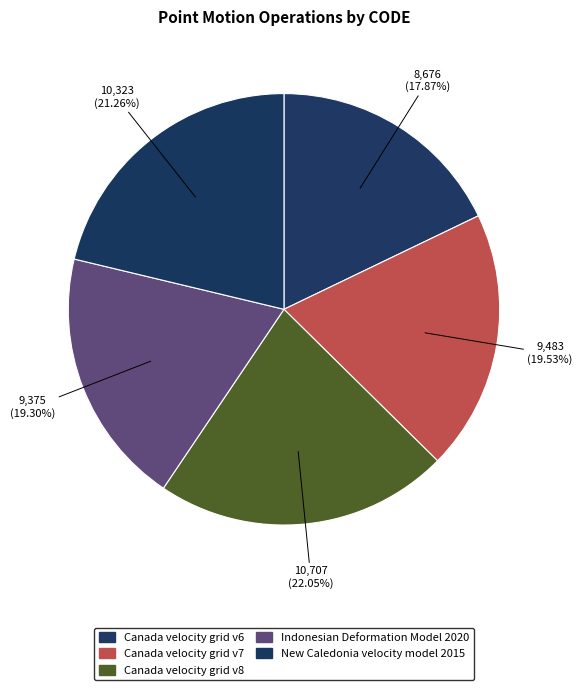

What is the largest slice in the pie chart?

Canada velocity grid v8